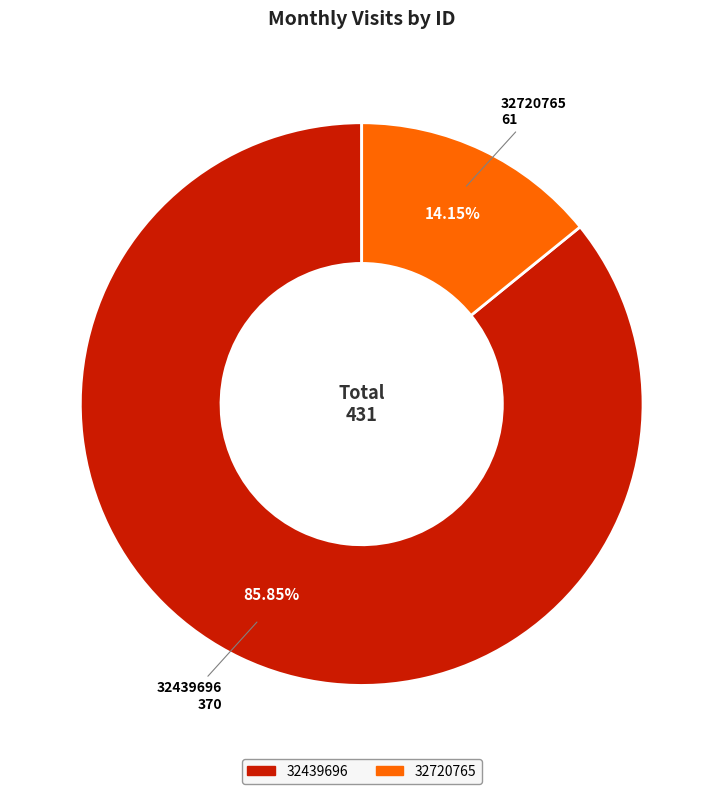

How many slices are in this pie chart?

2